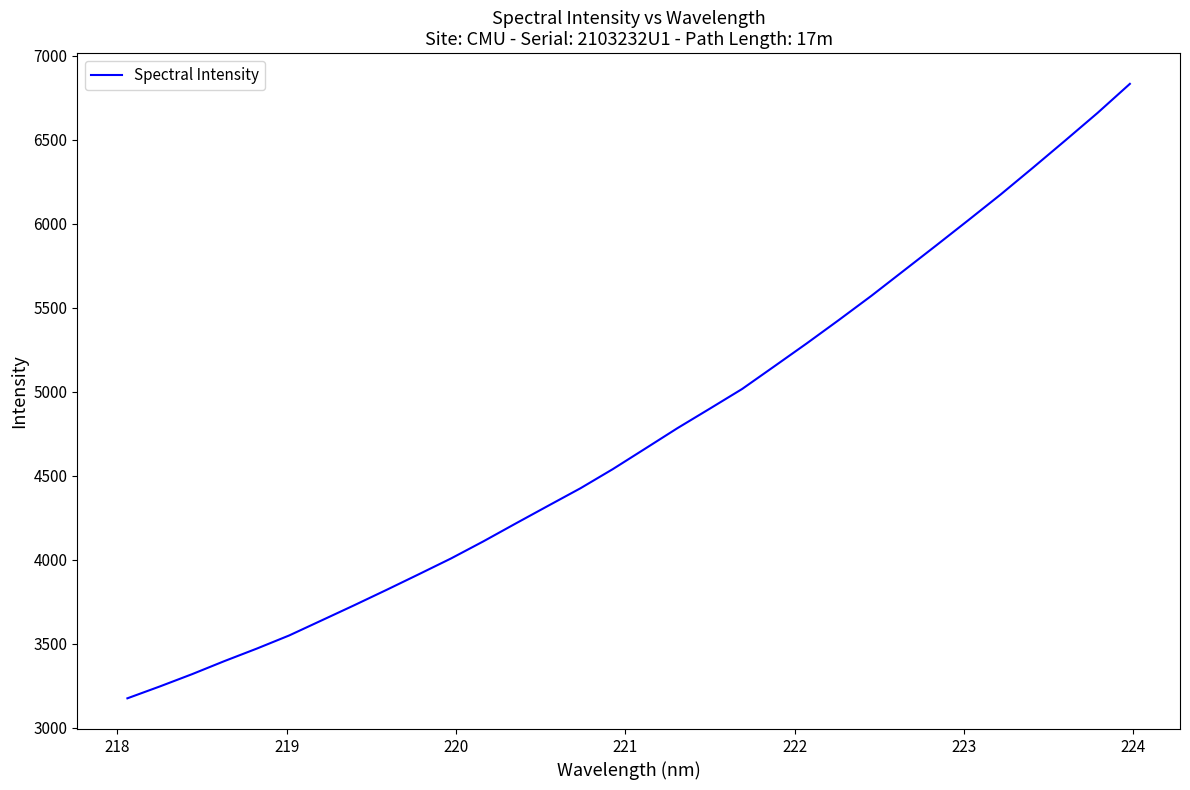

What is the smallest value displayed?

3175.4